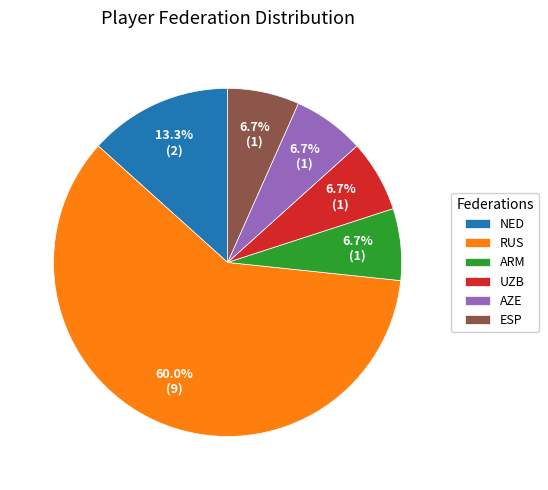

What percentage is NOT represented by UZB?

93.3%